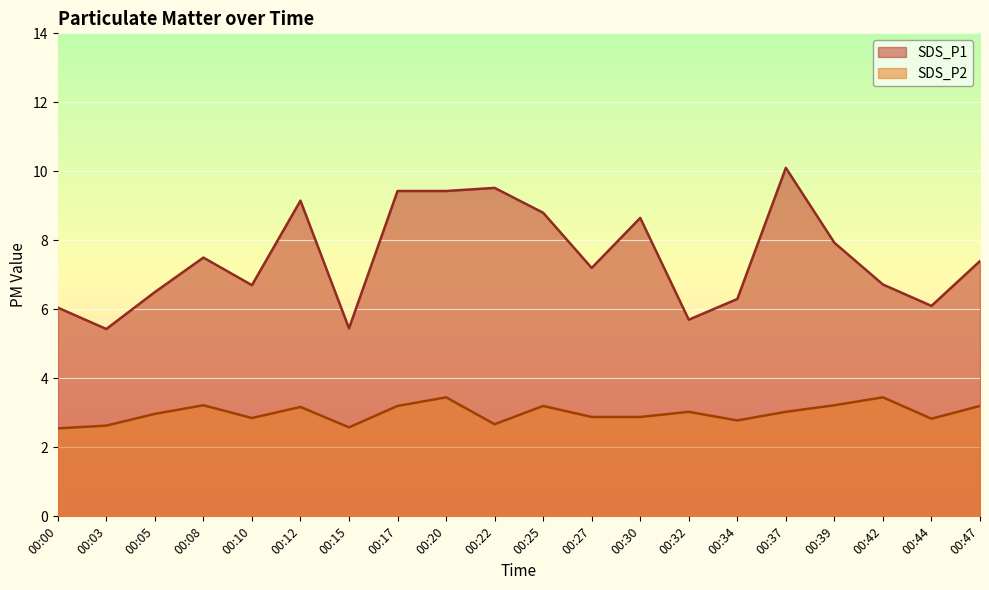

How many values in the SDS_P2 series are below 3?

10